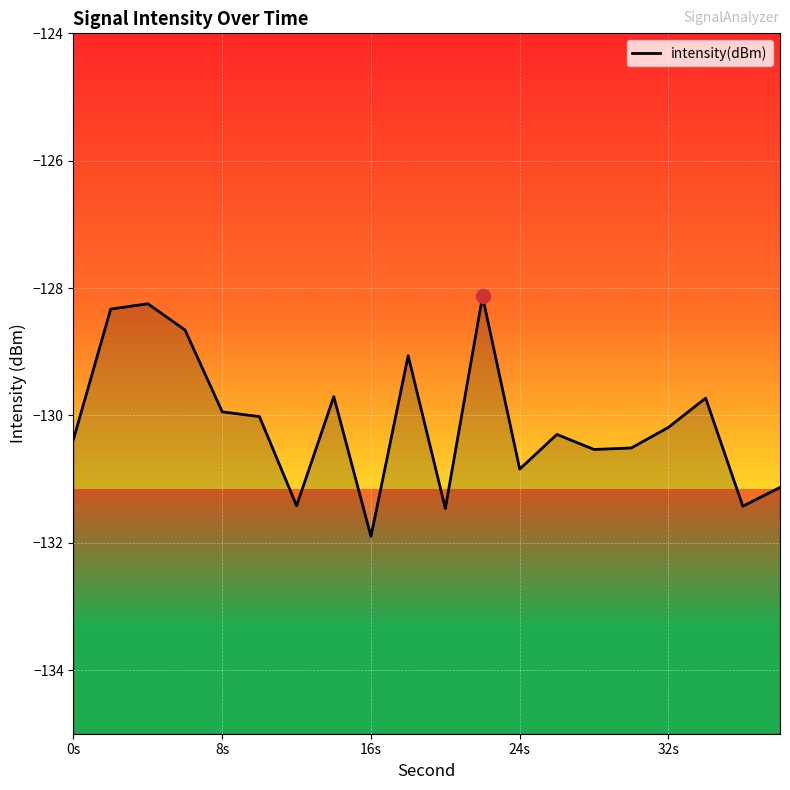

How many categories are shown in the chart?

20